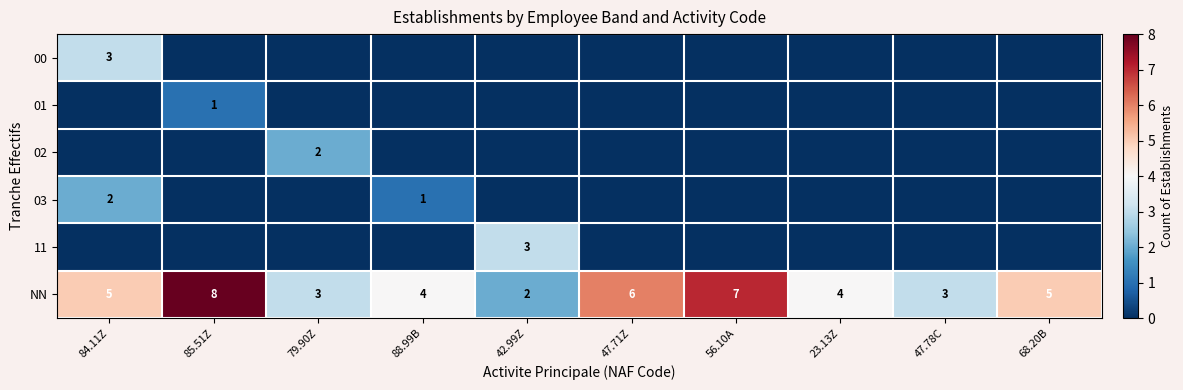

Count the NN values in the range 3 to 6.

7